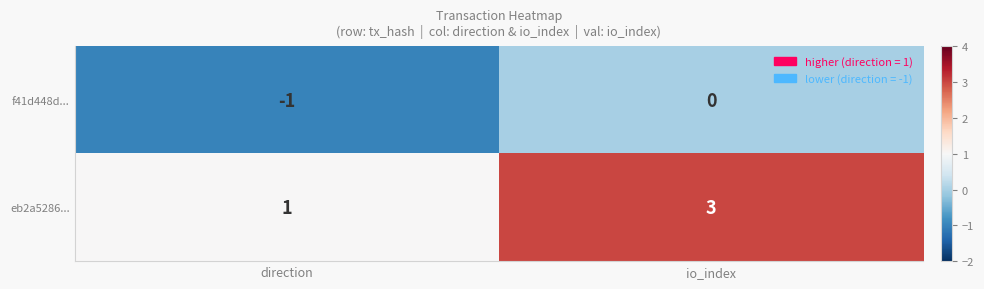

List the series in order of their overall mean, highest first.

eb2a5286..., f41d448d...